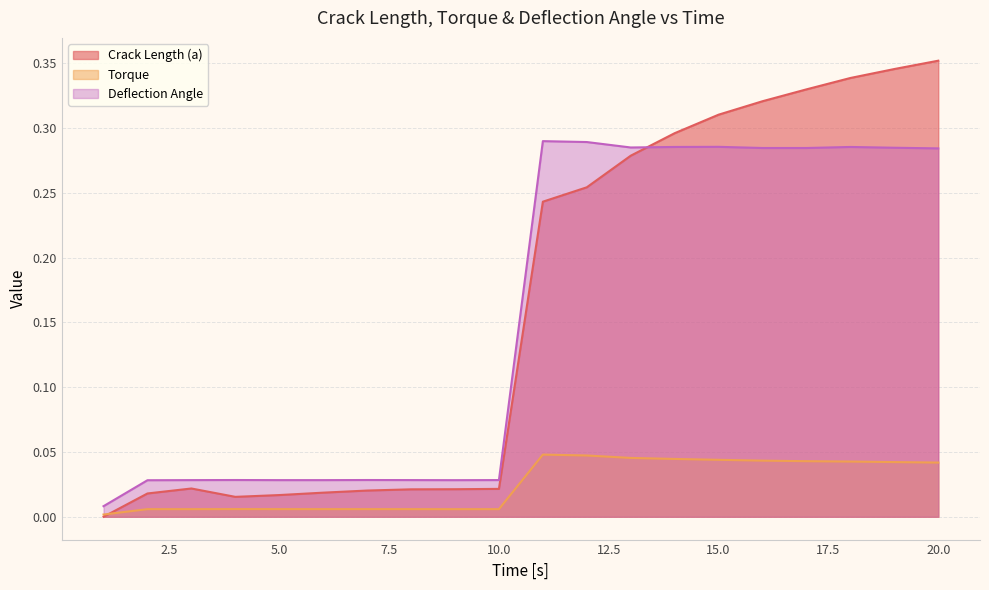

Rank the series by their maximum value, from lowest to highest.

Torque, Deflection Angle, Crack Length (a)